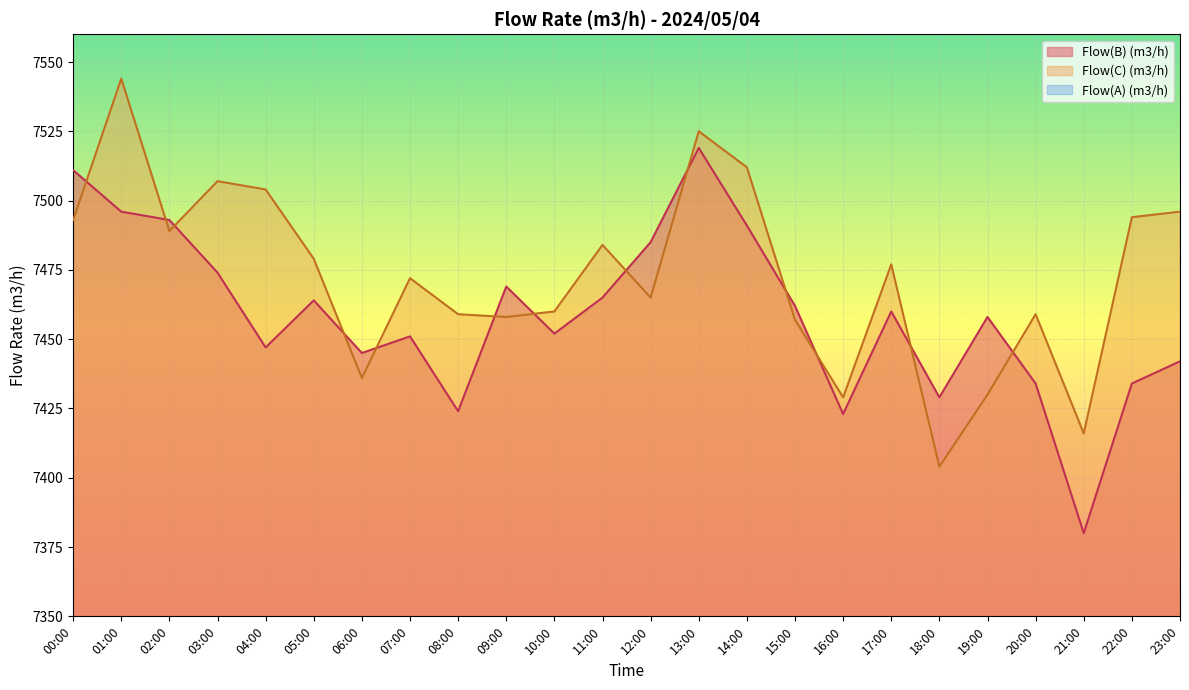

What position from the left is 12:00?

13